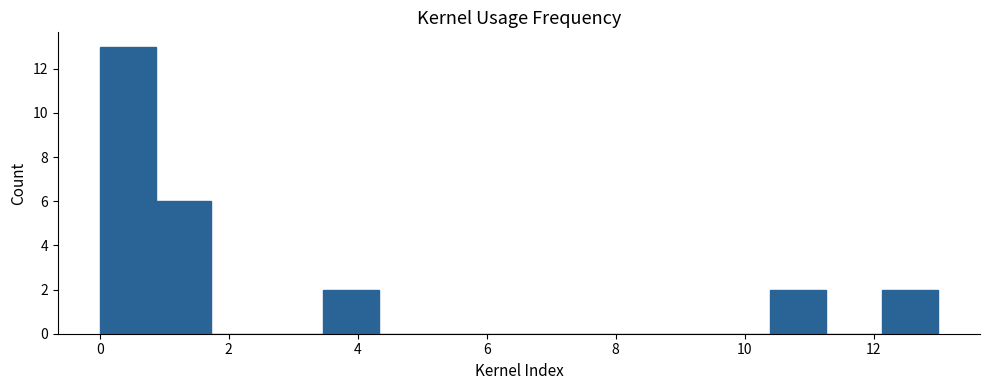

Reading left to right, transcribe this chart: for each bar, give the range it covers on the x-axis and its height. Neither the bar edges nor the heights are printed on the chart, so give them approximately, as read against the axes.

0.0 to 0.8: 13
0.8 to 1.8: 6
1.8 to 2.6: 0
2.6 to 3.4: 0
3.4 to 4.4: 2
4.4 to 5.2: 0
5.2 to 6.0: 0
6.0 to 7.0: 0
7.0 to 7.8: 0
7.8 to 8.6: 0
8.6 to 9.6: 0
9.6 to 10.4: 0
10.4 to 11.2: 2
11.2 to 12.2: 0
12.2 to 13.0: 2